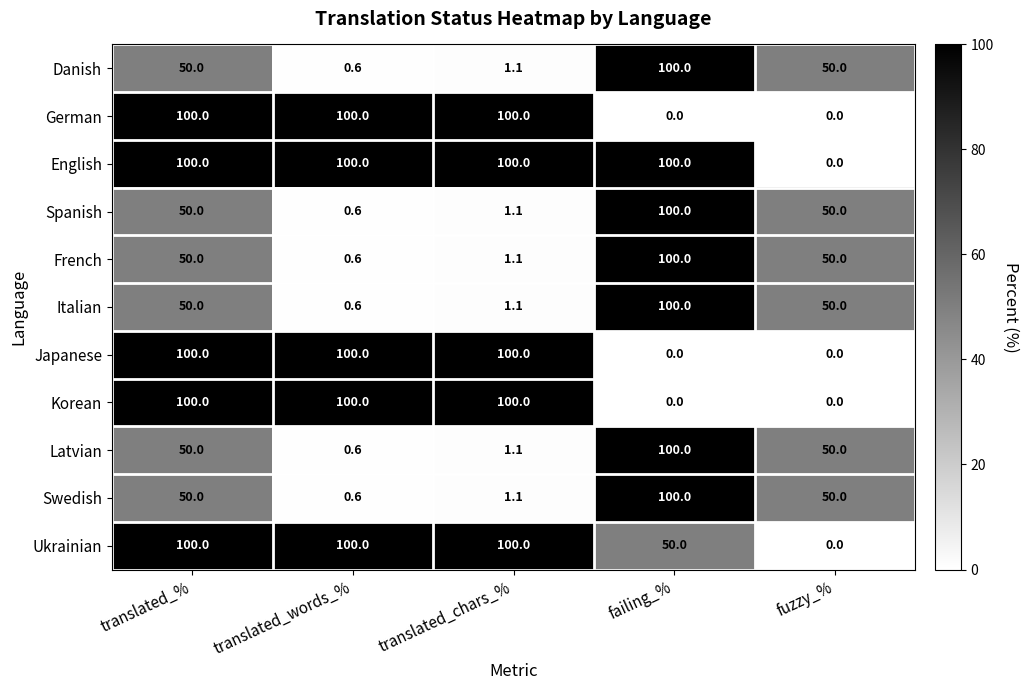

How many data points does each series have?

5